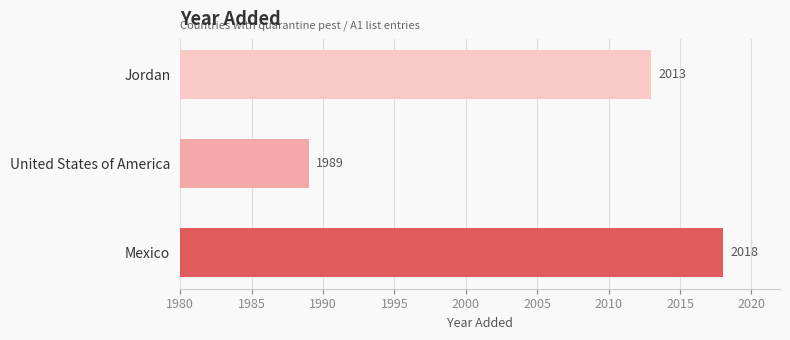

The chart shows a value of 419 at Jordan. True or false?

False